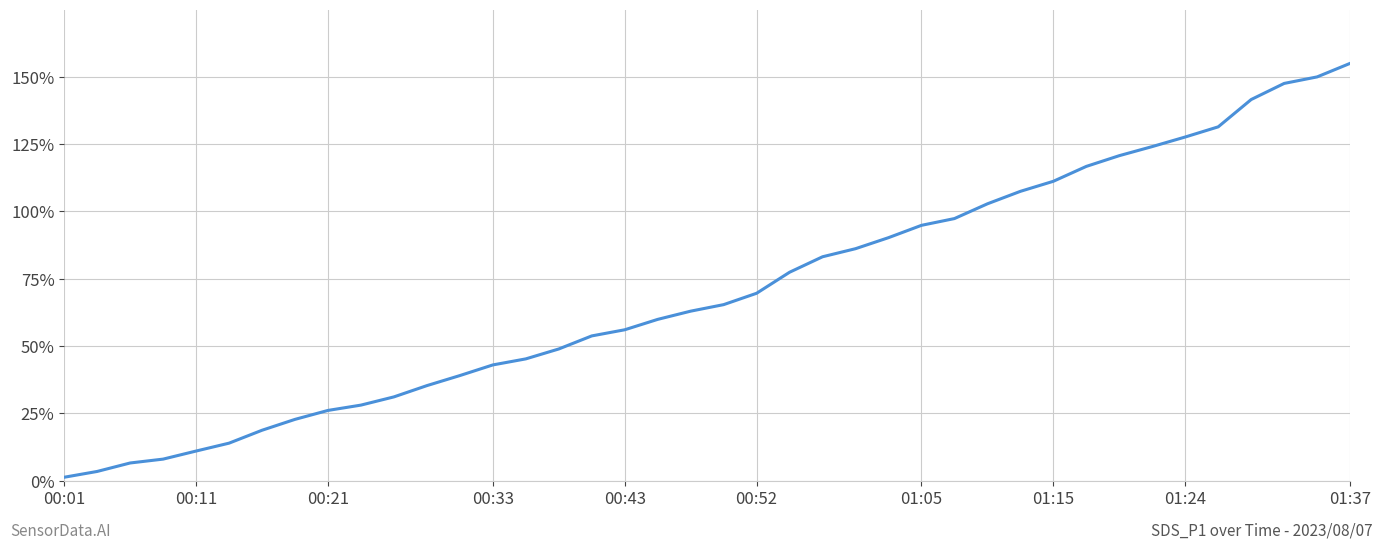

Which label corresponds to the largest value in the chart?

01:37